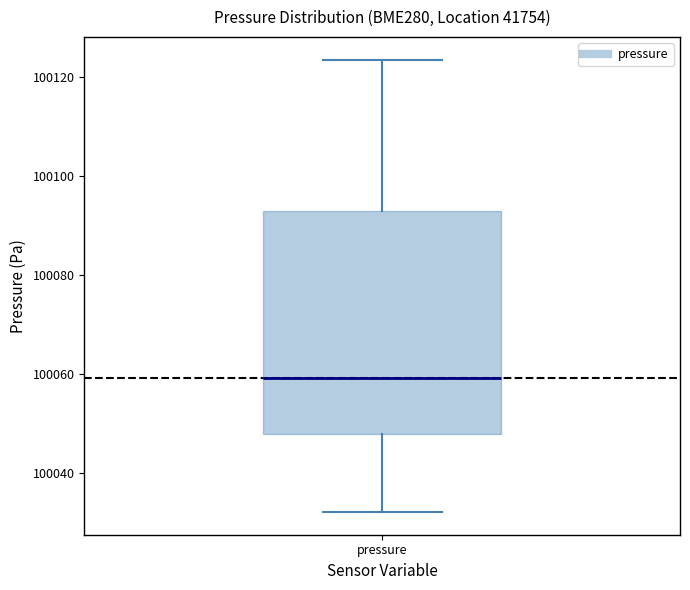

Where is the upper edge of the box for pressure on the y-axis? The values are not printed on the chart, so give them approximately, as read against the axis.

100092